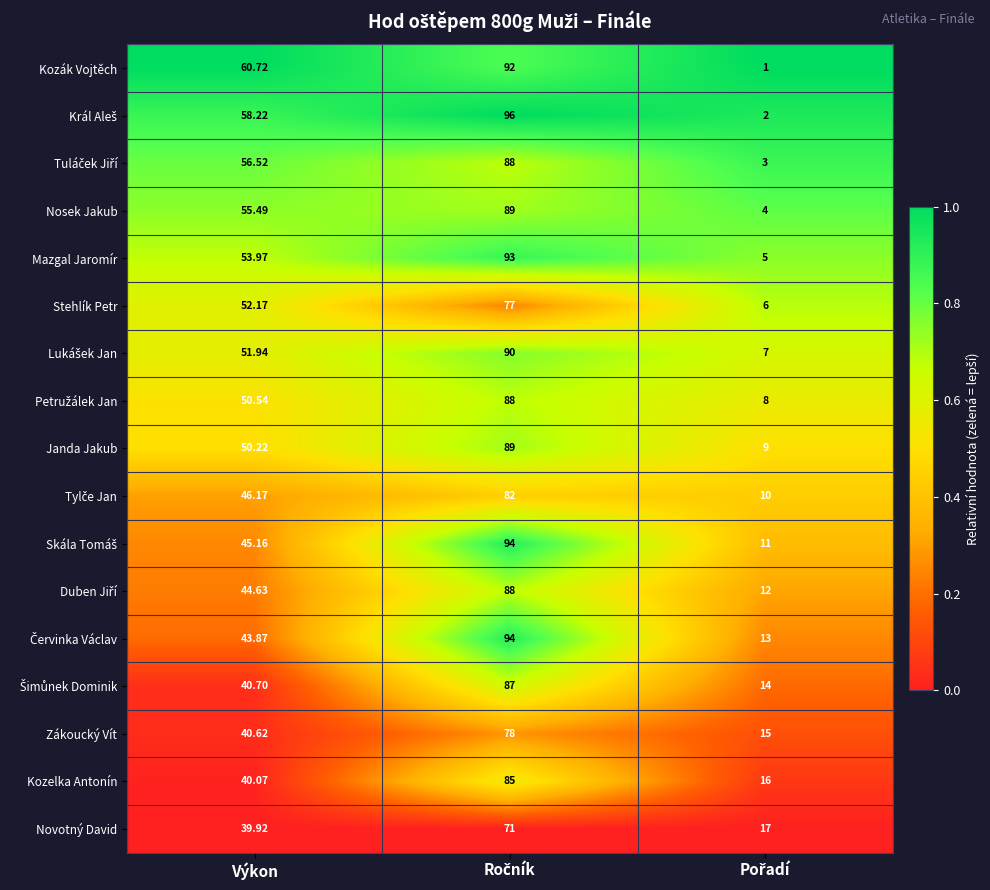

Where does the Novotný David series first go above 39?

Výkon